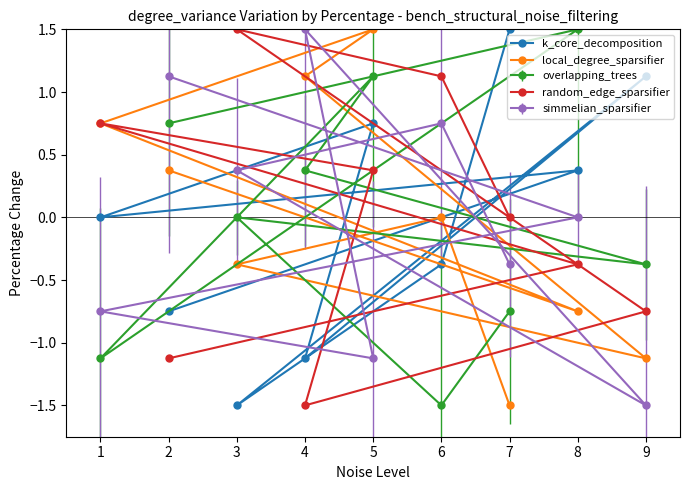

What is the value of the overlapping_trees point at the 5th from the left?

1.1